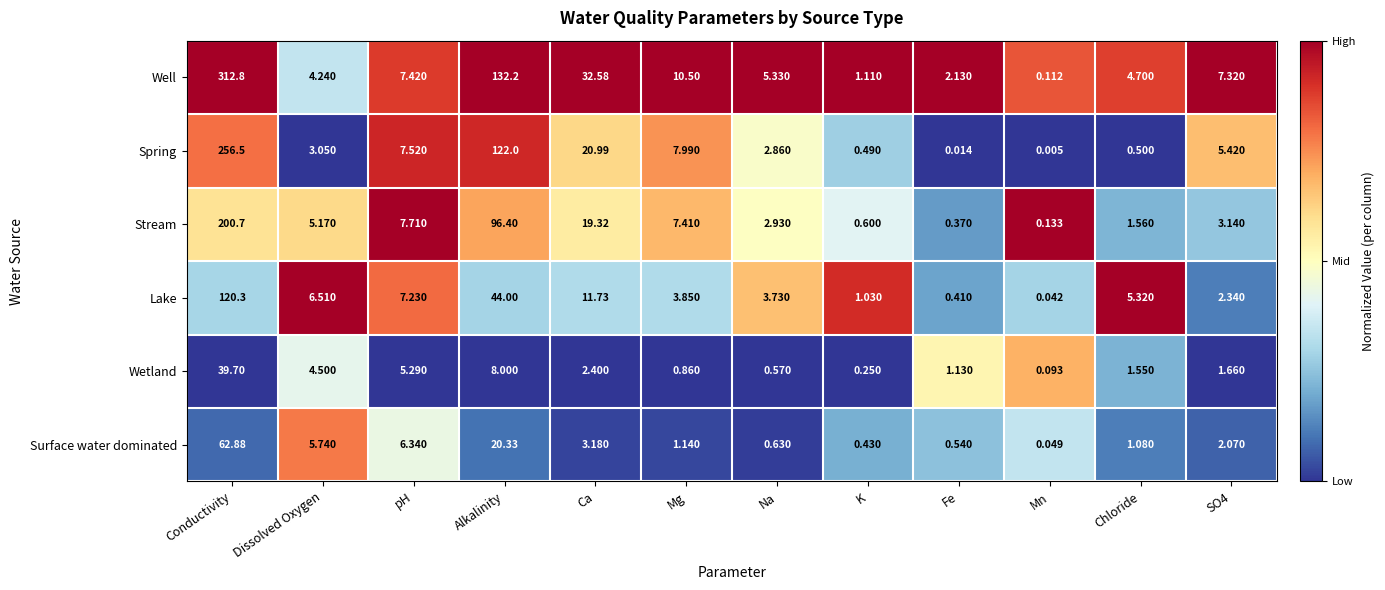

At which label does Wetland reach its minimum?

Mn